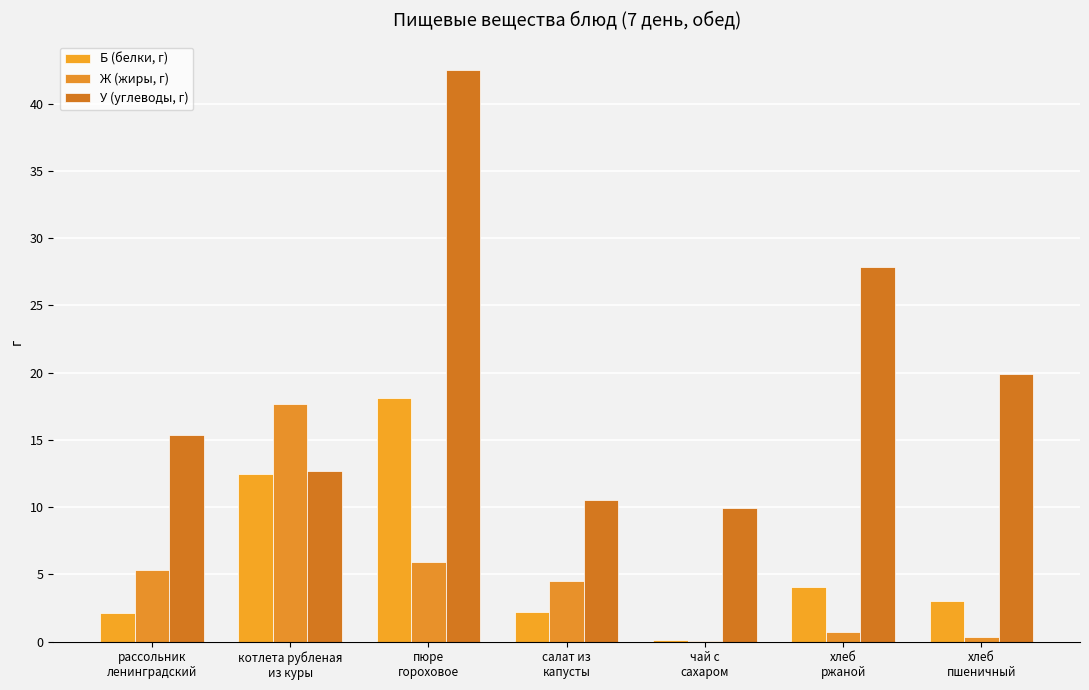

What value does the Ж (жиры, г) series have at хлеб
пшеничный?

0.4